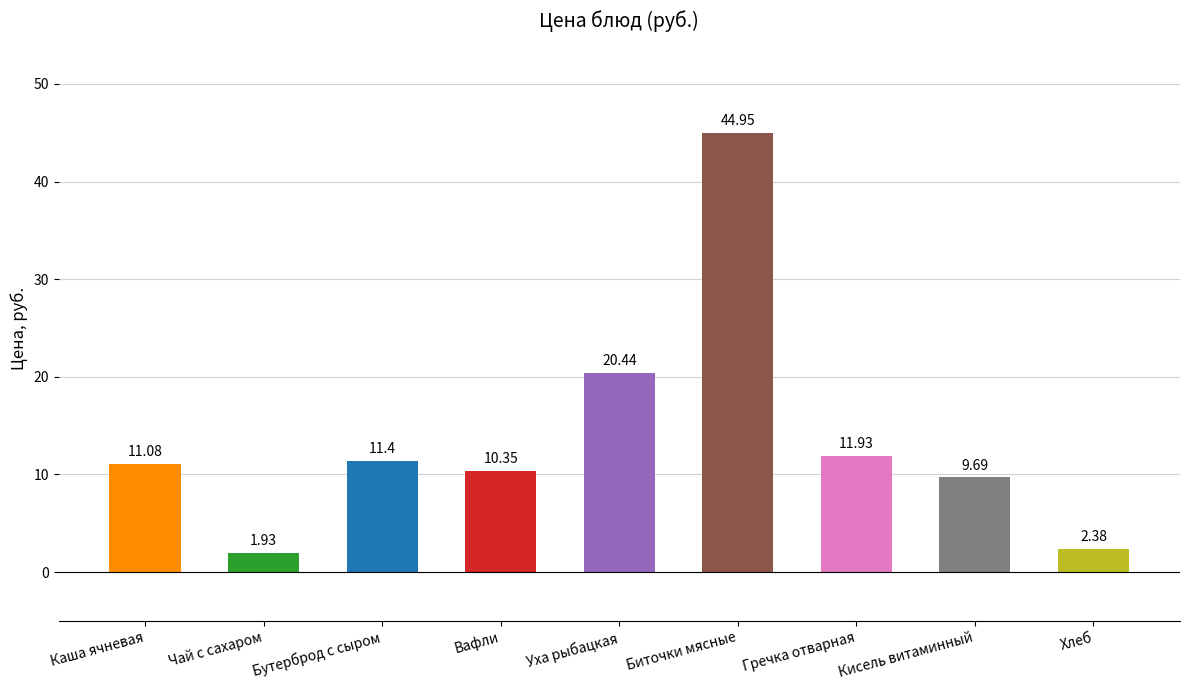

How many data points are less than 11?

4